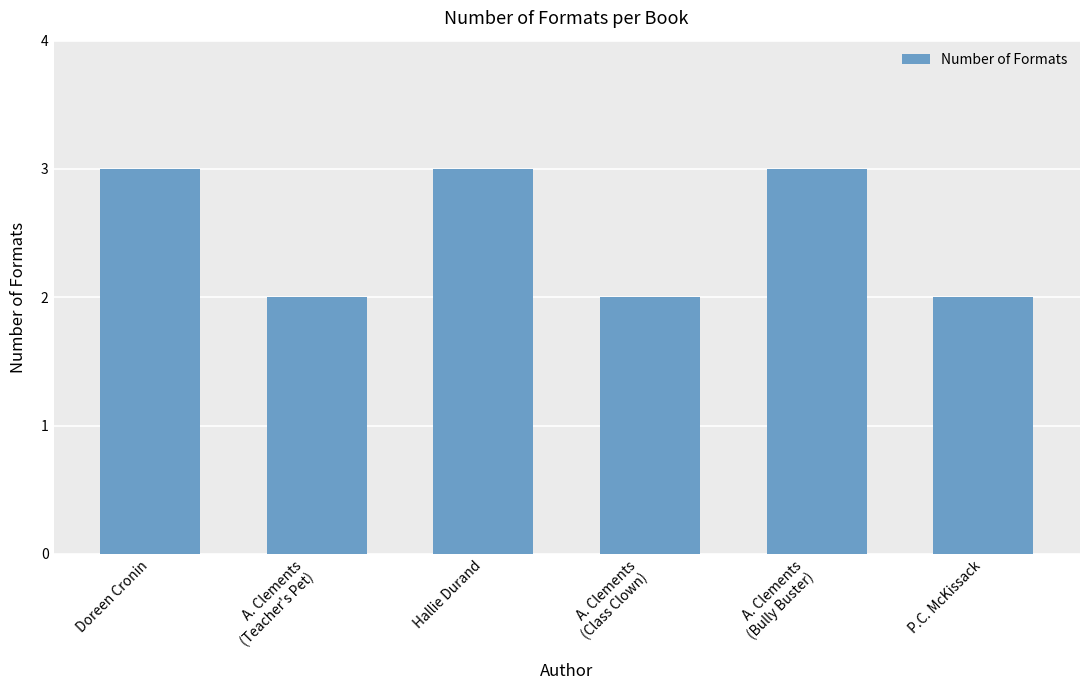

Reading right to left, extract all data points from this chart.

P.C. McKissack=2	A. Clements
(Bully Buster)=3	A. Clements
(Class Clown)=2	Hallie Durand=3	A. Clements
(Teacher's Pet)=2	Doreen Cronin=3